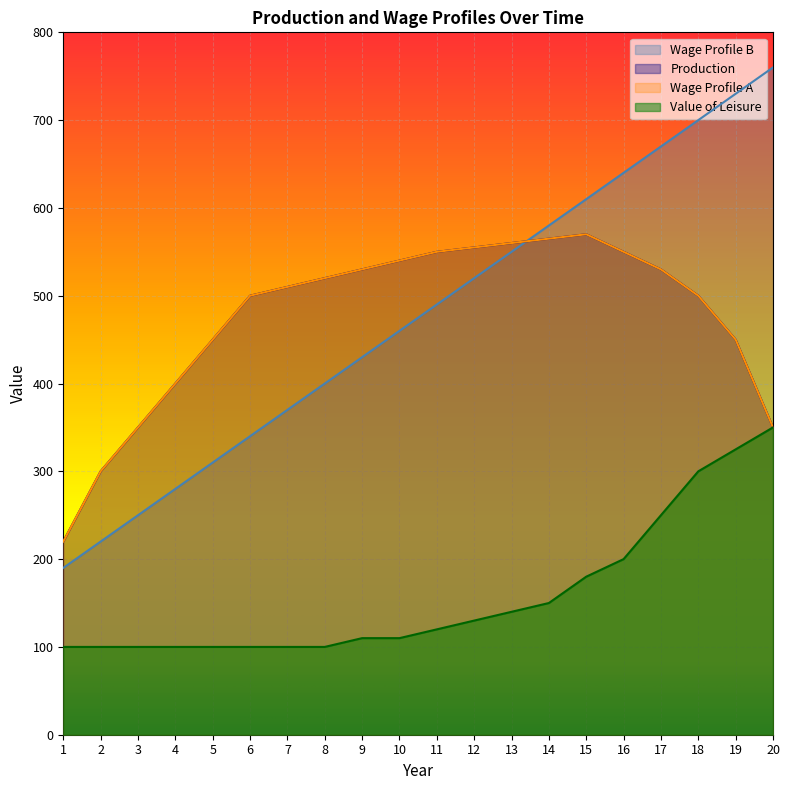

Reading left to right, extract all data points from this chart.

Production: 220	300	350	400	450	500	510	520	530	540	550	555	560	565	570	550	530	500	450	350
Value of Leisure: 100	100	100	100	100	100	100	100	110	110	120	130	140	150	180	200	250	300	325	350
Wage Profile A: 220	300	350	400	450	500	510	520	530	540	550	555	560	565	570	550	530	500	450	350
Wage Profile B: 190	220	250	280	310	340	370	400	430	460	490	520	550	580	610	640	670	700	730	760